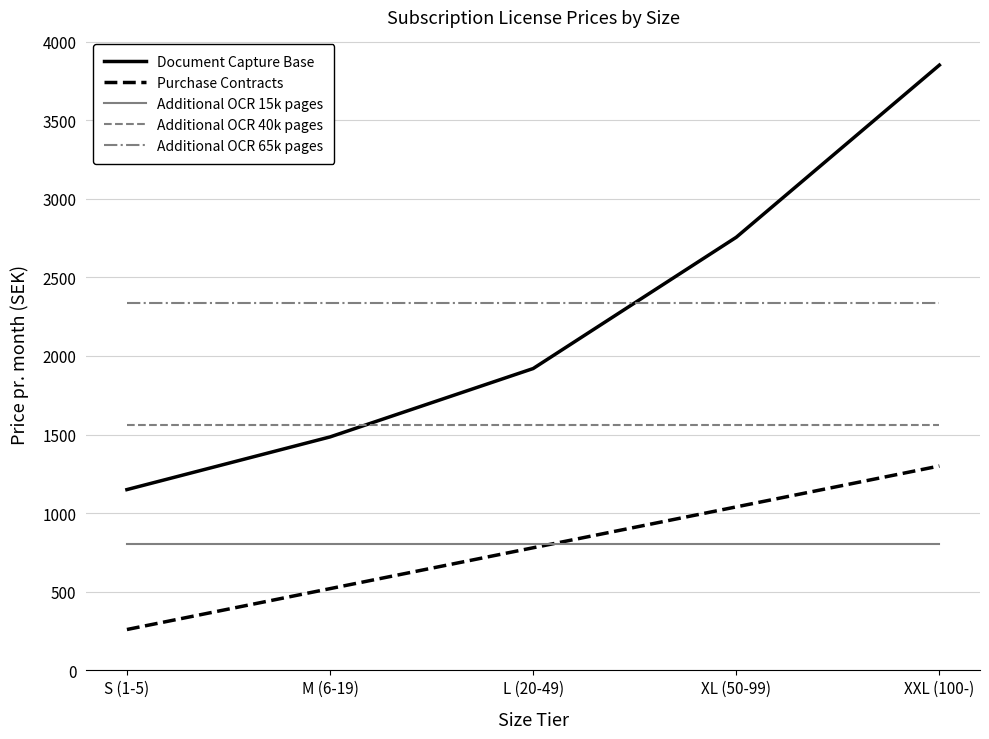

What is the difference between the maximum and minimum values in the Purchase Contracts series?

1040